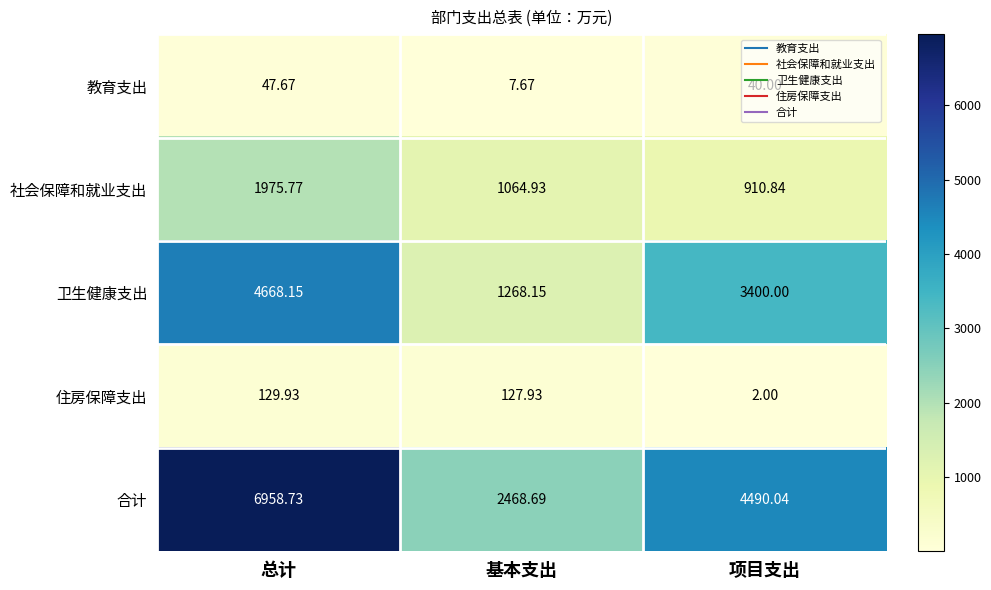

How many series are shown in this chart?

5